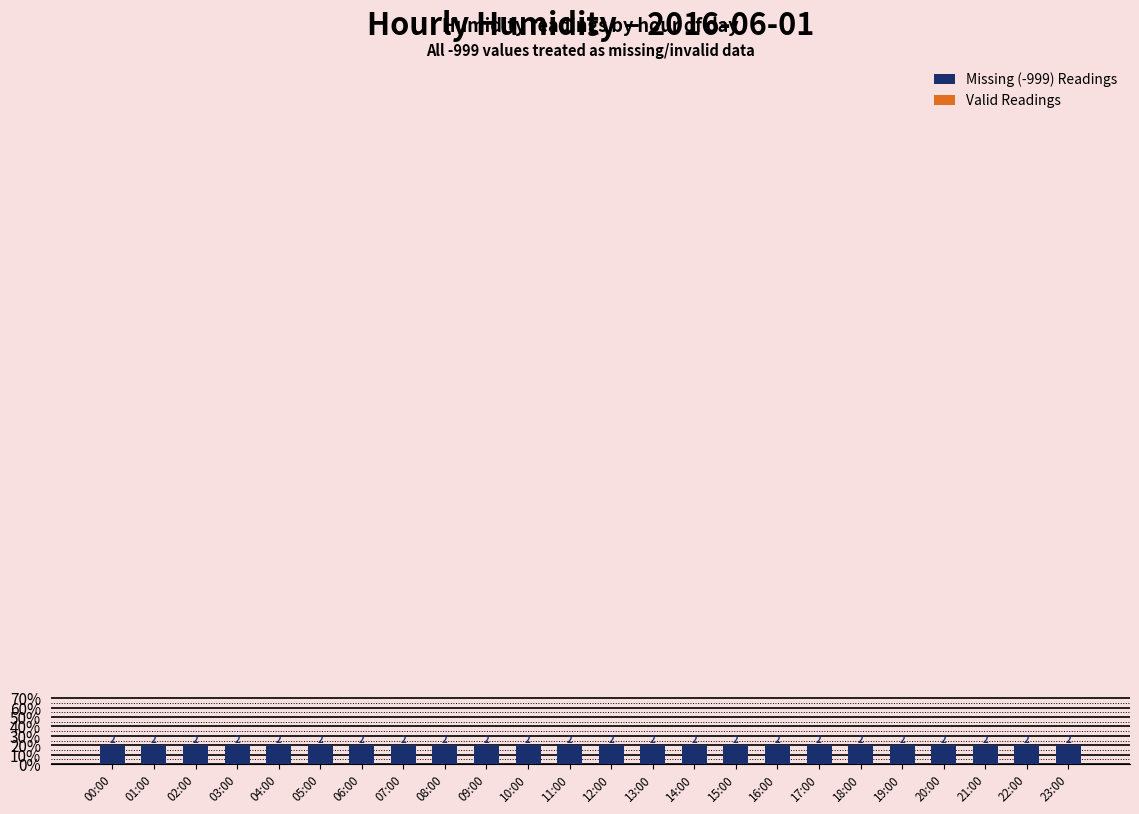

Rank the series at 03:00 from highest to lowest value.

Missing (-999) Readings, Valid Readings